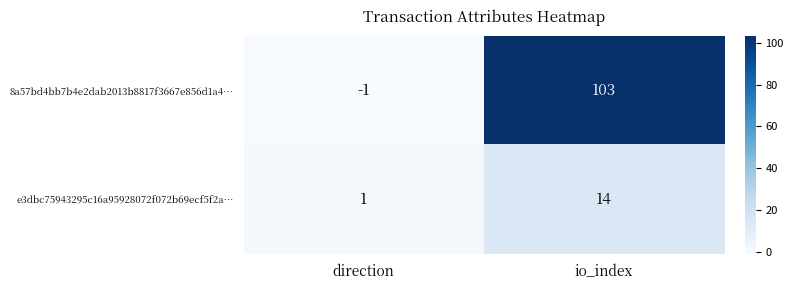

Between direction and io_index, which series saw the biggest shift?

8a57bd4bb7b4e2dab2013b8817f3667e856d1a4…